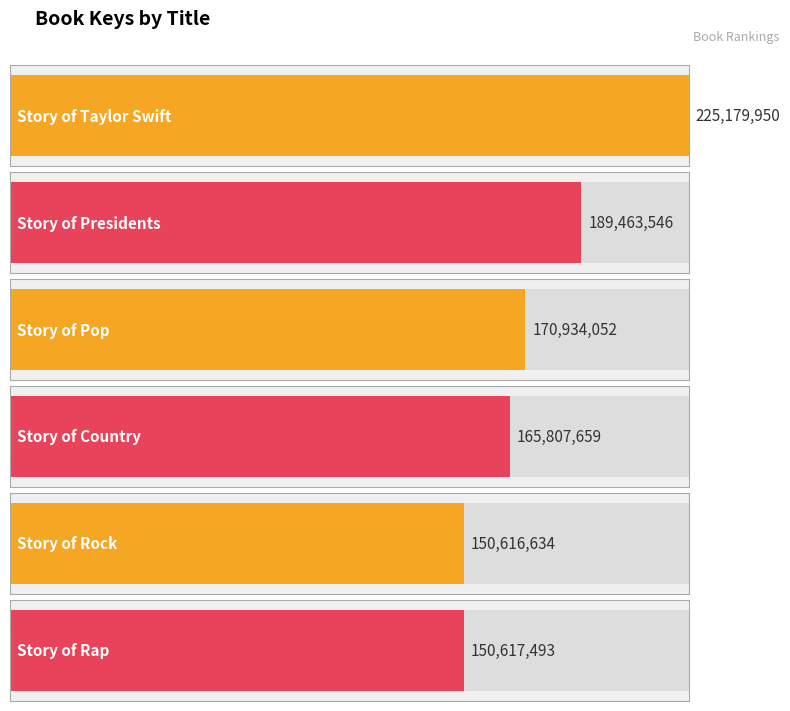

Is it true that the value at Story of Rock is 150616634?

True